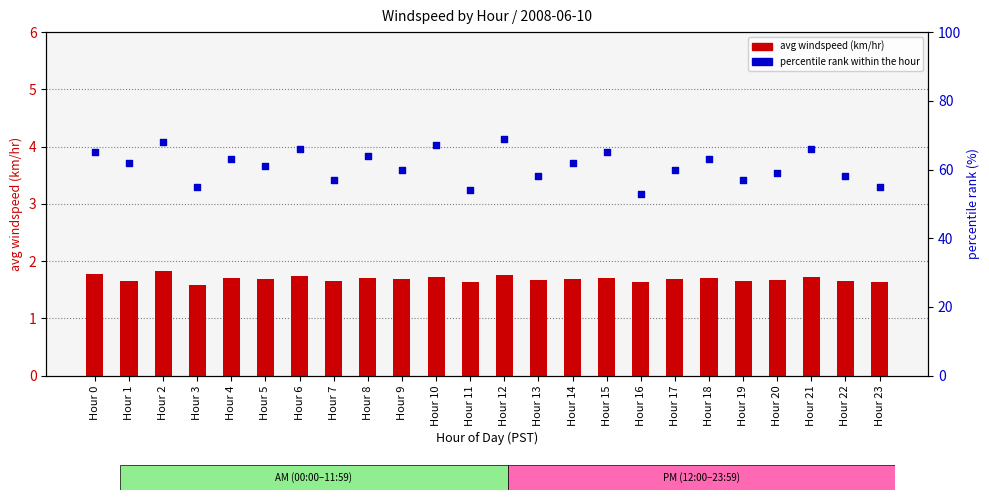

Is the value of avg windspeed (km/hr) at Hour 1 greater than the value of percentile rank within the hour at Hour 4?

No